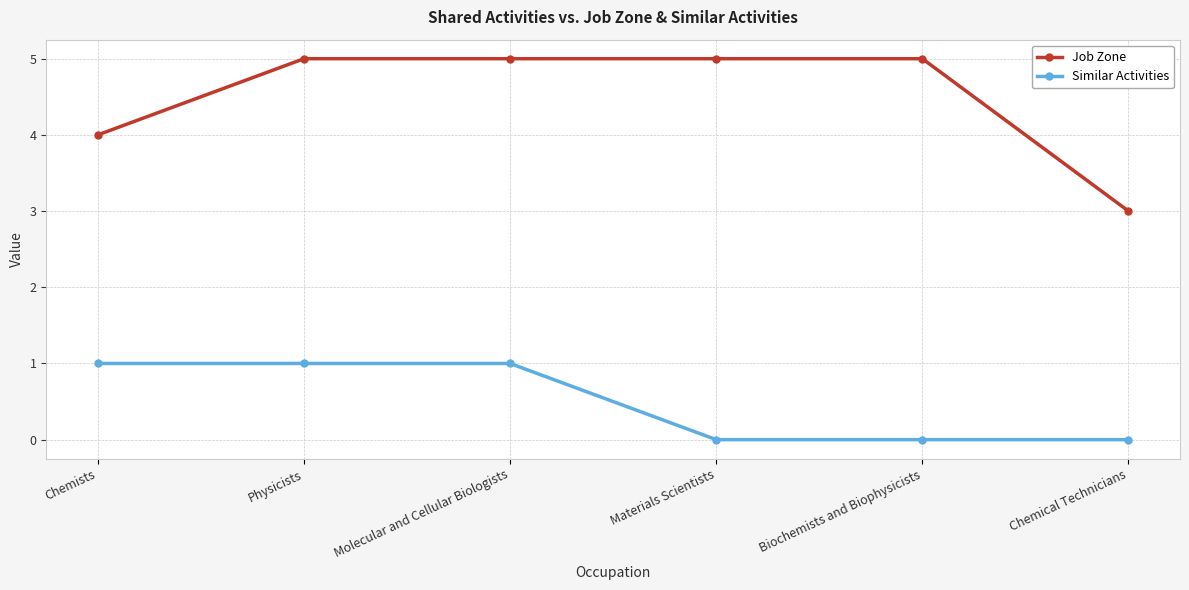

What is the lowest value of the Job Zone series?

3